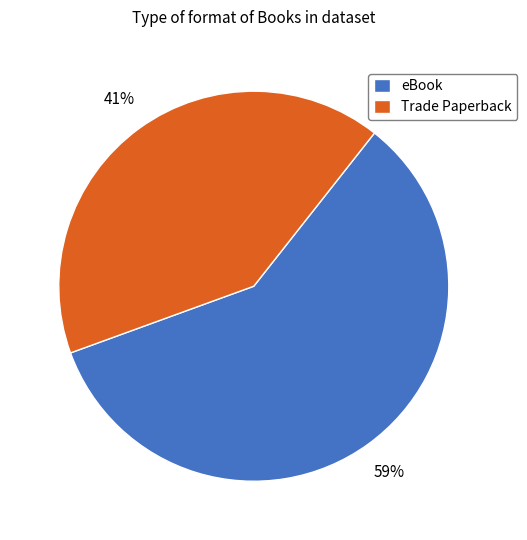

Rank the categories by value from highest to lowest.

eBook, Trade Paperback